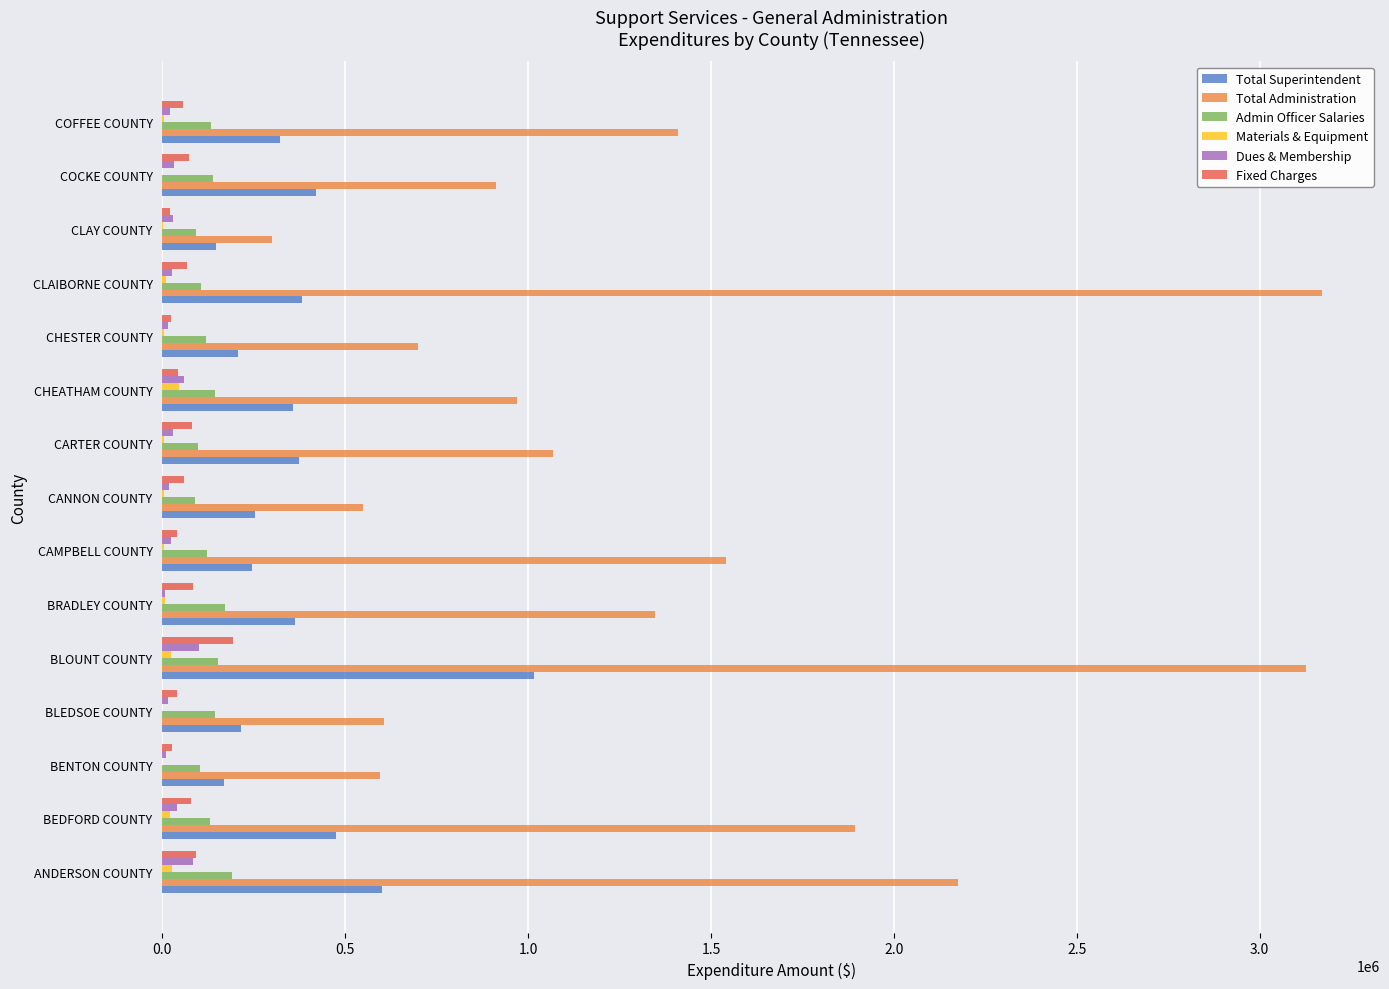

The value of Total Administration at BLOUNT COUNTY is 3125335.4. True or false?

True